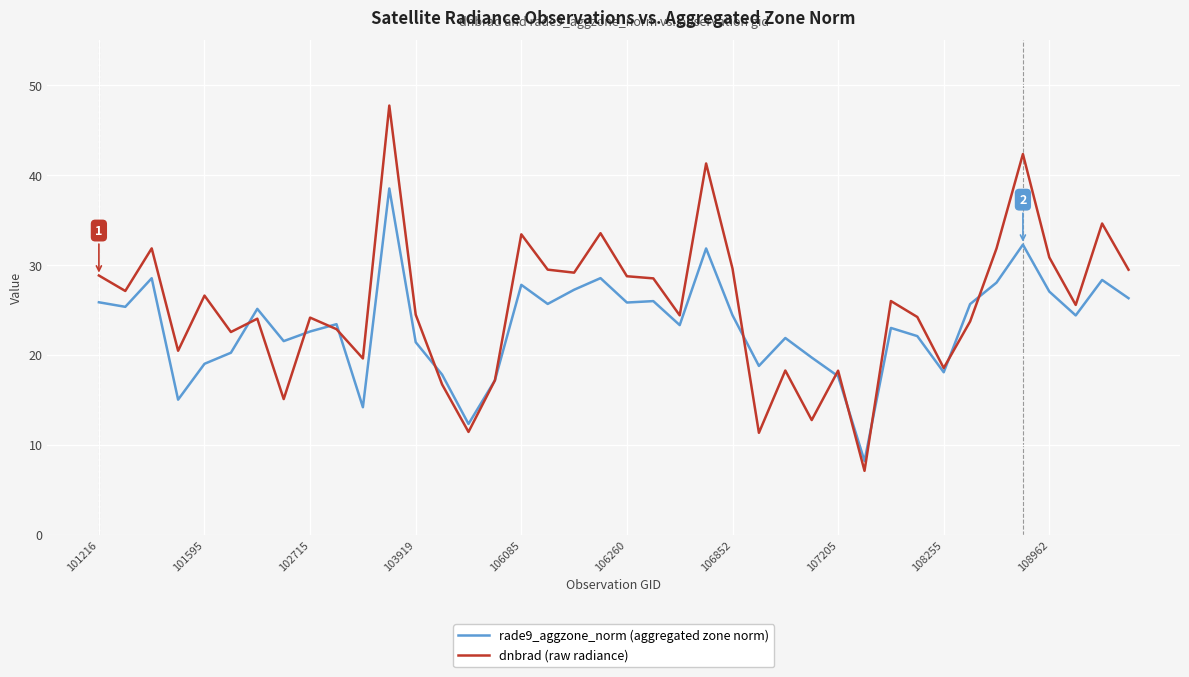

List the series in order of their peak value, lowest first.

rade9_aggzone_norm (aggregated zone norm), dnbrad (raw radiance)